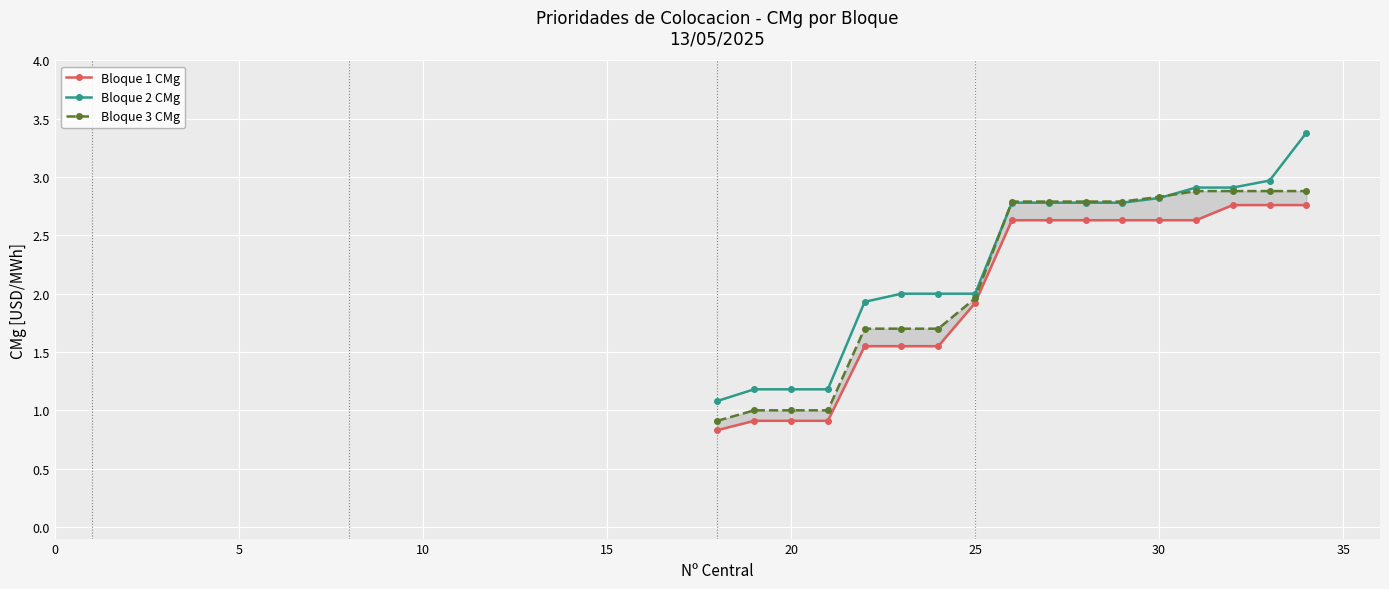

What is the minimum value for Bloque 2 CMg?

1.1